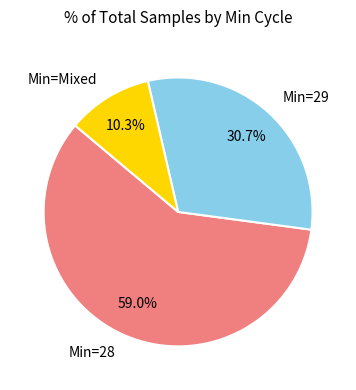

What is the largest slice in the pie chart?

Min=28